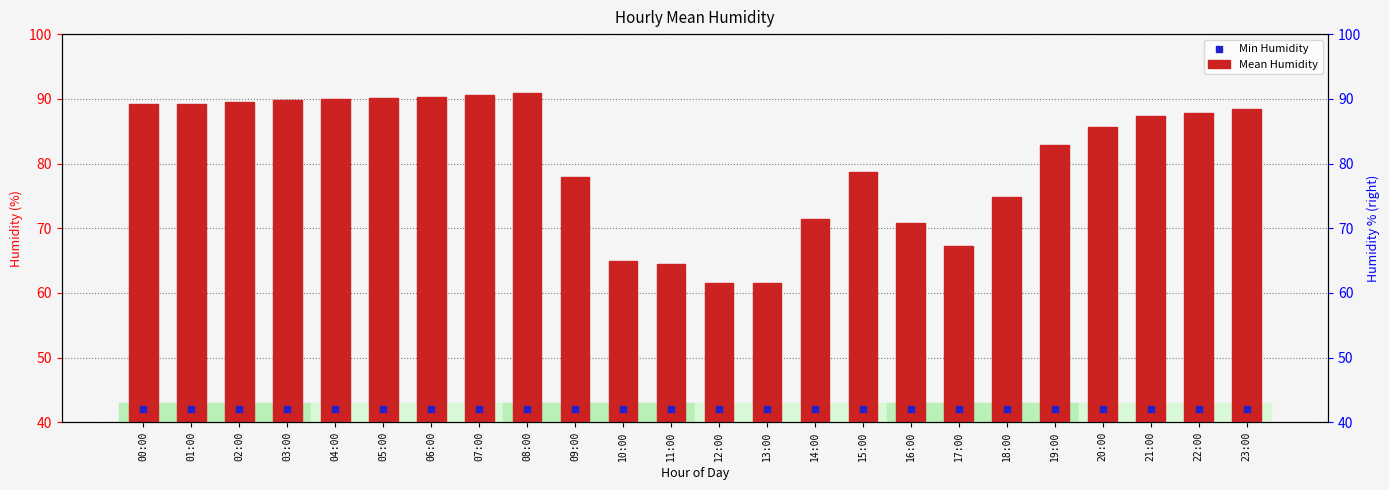

At how many categories does at least one series exceed 90?

4